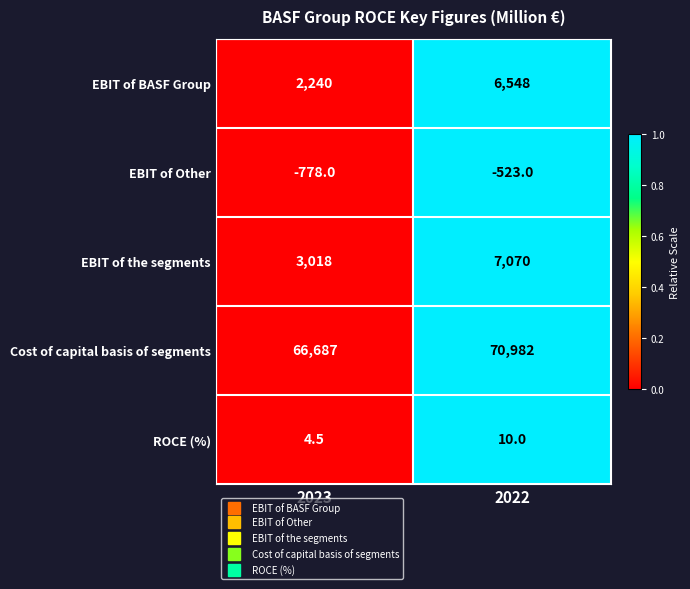

Reading left to right, extract all data points from this chart.

EBIT of BASF Group: 2240.0	6548.0
EBIT of Other: -778.0	-523.0
EBIT of the segments: 3018.0	7070.0
Cost of capital basis of segments: 66687.0	70982.0
ROCE (%): 4.5	10.0